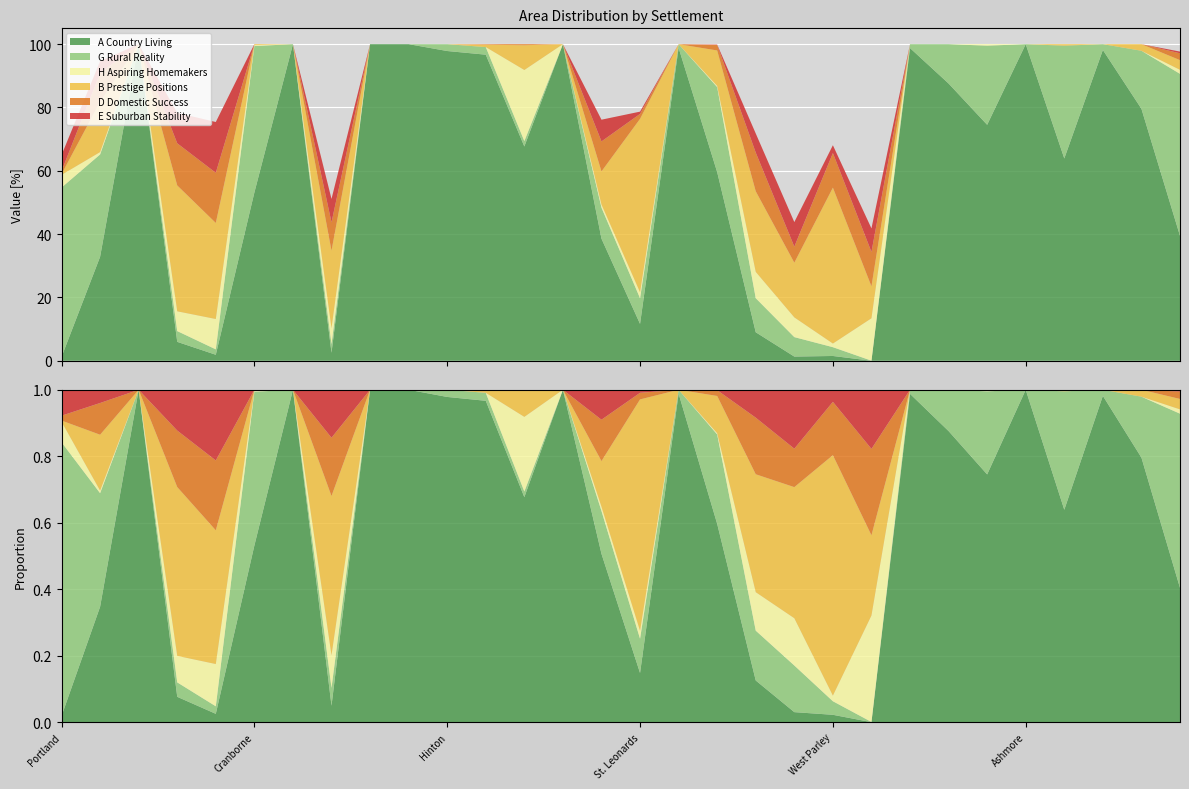

Reading left to right, list all the values displayed in this chart.

A Country Living: Portland=1.2	Alderholt=32.8	Chalbury=100.0	Colehill=6.0	Corfe Mullen=1.9	Cranborne=53.1	Edmondsham=100.0	Ferndown Town=2.5	Gussage All Saints=100.0	Gussage St. Michael=100.0	Hinton=97.8	Holt=96.7	Horton=67.7	Crichel=100.0	Pamphill=38.6	St. Leonards=11.6	Shapwick=98.8	Sturminster Marshall=59.6	Verwood=9.0	West Moors=1.3	West Parley=1.5	Wimborne Minster=0.0	Wimborne St. Giles=98.8	Witchampton=87.6	Woodlands=74.5	Ashmore=100.0	Bourton=63.9	Buckhorn Weston=98.2	Cann=79.6	Charlton Marshall=39.5
G Rural Reality: Portland=53.5	Alderholt=32.3	Chalbury=0.0	Colehill=3.4	Corfe Mullen=1.7	Cranborne=46.3	Edmondsham=0.0	Ferndown Town=2.8	Gussage All Saints=0.0	Gussage St. Michael=0.0	Hinton=2.2	Holt=2.4	Horton=1.7	Crichel=0.0	Pamphill=9.8	St. Leonards=8.1	Shapwick=1.2	Sturminster Marshall=26.9	Verwood=10.8	West Moors=6.1	West Parley=2.8	Wimborne Minster=0.0	Wimborne St. Giles=1.2	Witchampton=12.4	Woodlands=25.0	Ashmore=0.0	Bourton=35.6	Buckhorn Weston=1.8	Cann=18.3	Charlton Marshall=51.2
H Aspiring Homemakers: Portland=4.0	Alderholt=0.7	Chalbury=0.0	Colehill=6.2	Corfe Mullen=9.6	Cranborne=0.3	Edmondsham=0.0	Ferndown Town=5.0	Gussage All Saints=0.0	Gussage St. Michael=0.0	Hinton=0.0	Holt=0.0	Horton=22.4	Crichel=0.0	Pamphill=1.0	St. Leonards=1.9	Shapwick=0.0	Sturminster Marshall=0.4	Verwood=8.3	West Moors=6.2	West Parley=1.1	Wimborne Minster=13.4	Wimborne St. Giles=0.0	Witchampton=0.0	Woodlands=0.5	Ashmore=0.0	Bourton=0.0	Buckhorn Weston=0.0	Cann=0.0	Charlton Marshall=1.3
B Prestige Positions: Portland=0.2	Alderholt=15.9	Chalbury=0.0	Colehill=39.8	Corfe Mullen=30.3	Cranborne=0.3	Edmondsham=0.0	Ferndown Town=24.5	Gussage All Saints=0.0	Gussage St. Michael=0.0	Hinton=0.0	Holt=0.7	Horton=7.8	Crichel=0.0	Pamphill=10.5	St. Leonards=54.8	Shapwick=0.0	Sturminster Marshall=11.2	Verwood=25.5	West Moors=17.3	West Parley=49.2	Wimborne Minster=10.1	Wimborne St. Giles=0.0	Witchampton=0.0	Woodlands=0.0	Ashmore=0.0	Bourton=0.5	Buckhorn Weston=0.0	Cann=2.1	Charlton Marshall=3.1
D Domestic Success: Portland=1.0	Alderholt=9.0	Chalbury=0.0	Colehill=13.3	Corfe Mullen=15.8	Cranborne=0.0	Edmondsham=0.0	Ferndown Town=9.0	Gussage All Saints=0.0	Gussage St. Michael=0.0	Hinton=0.0	Holt=0.2	Horton=0.3	Crichel=0.0	Pamphill=9.5	St. Leonards=1.6	Shapwick=0.0	Sturminster Marshall=1.7	Verwood=12.2	West Moors=5.1	West Parley=10.9	Wimborne Minster=10.9	Wimborne St. Giles=0.0	Witchampton=0.0	Woodlands=0.0	Ashmore=0.0	Bourton=0.0	Buckhorn Weston=0.0	Cann=0.0	Charlton Marshall=2.2
E Suburban Stability: Portland=5.1	Alderholt=3.8	Chalbury=0.0	Colehill=9.6	Corfe Mullen=16.0	Cranborne=0.0	Edmondsham=0.0	Ferndown Town=7.4	Gussage All Saints=0.0	Gussage St. Michael=0.0	Hinton=0.0	Holt=0.0	Horton=0.0	Crichel=0.0	Pamphill=6.9	St. Leonards=0.7	Shapwick=0.0	Sturminster Marshall=0.1	Verwood=6.0	West Moors=7.8	West Parley=2.5	Wimborne Minster=7.4	Wimborne St. Giles=0.0	Witchampton=0.0	Woodlands=0.0	Ashmore=0.0	Bourton=0.0	Buckhorn Weston=0.0	Cann=0.0	Charlton Marshall=0.5